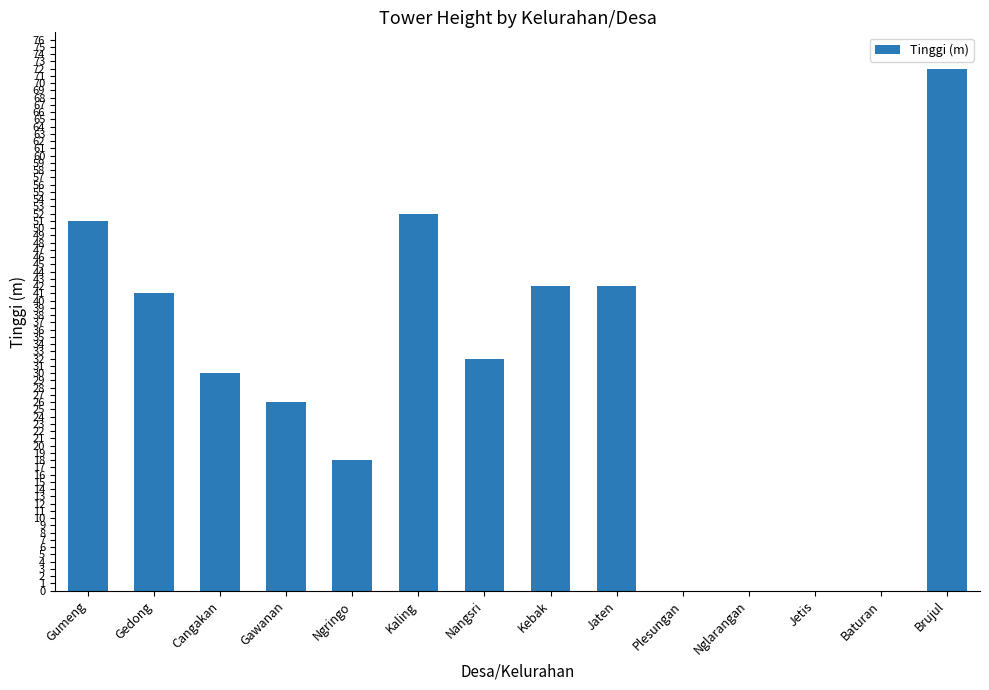

Reading left to right, extract all data points from this chart.

51	41	30	26	18	52	32	42	42	0	0	0	0	72